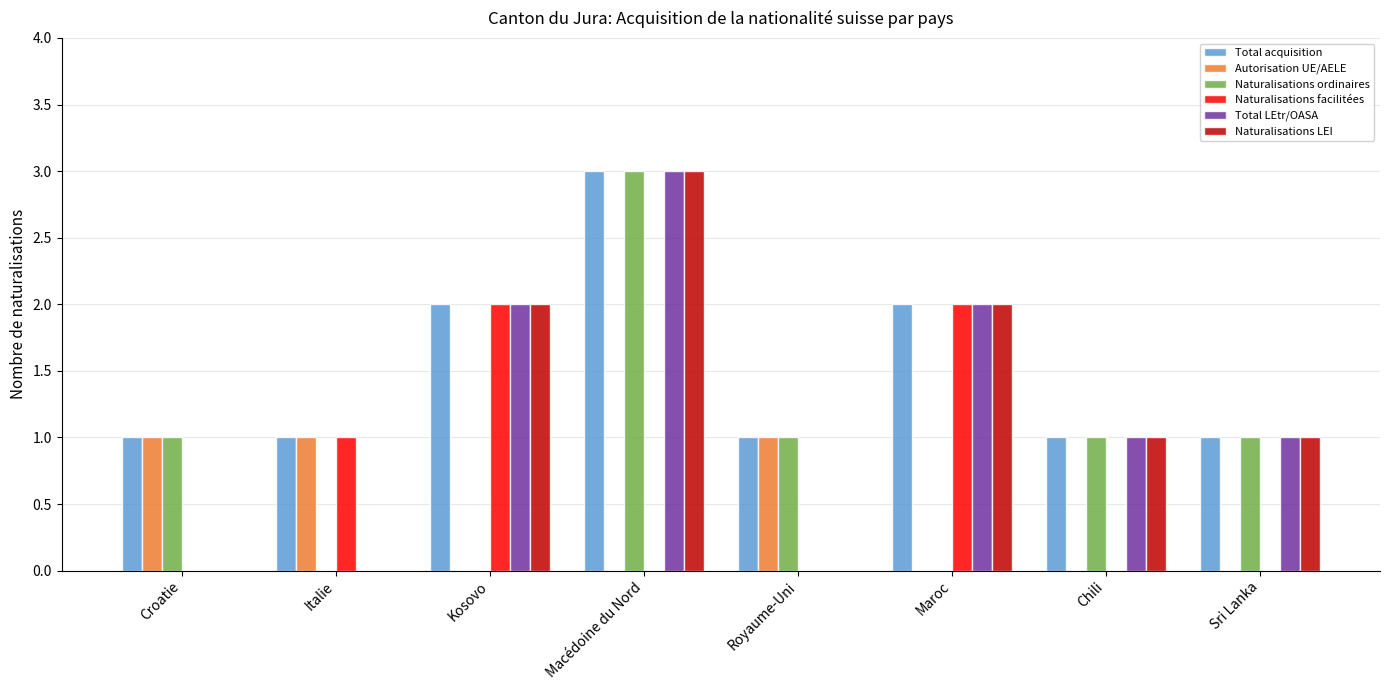

Are the bars grouped side by side (vs. stacked)?

Yes